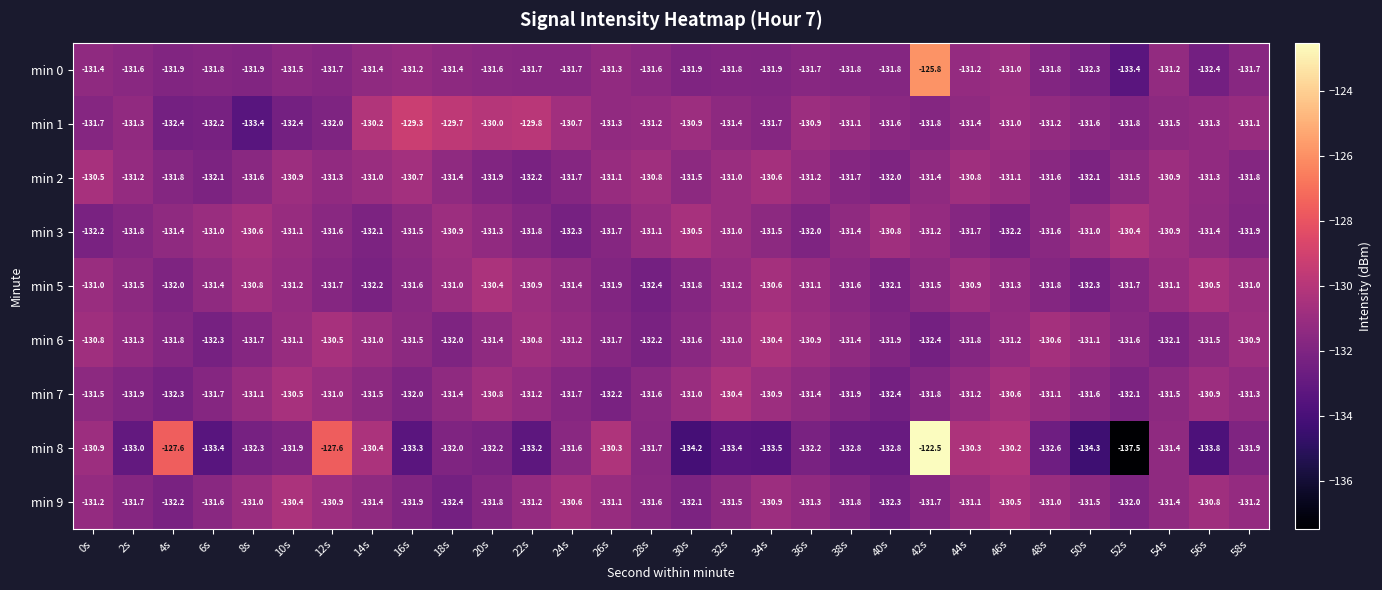

True or false: min 0 has a value of -132.4 at 56s.

True